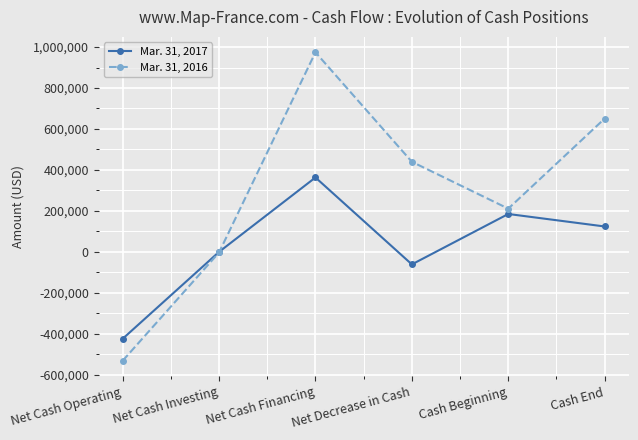

After their last crossing, which series has the higher values: Mar. 31, 2017 or Mar. 31, 2016?

Mar. 31, 2016